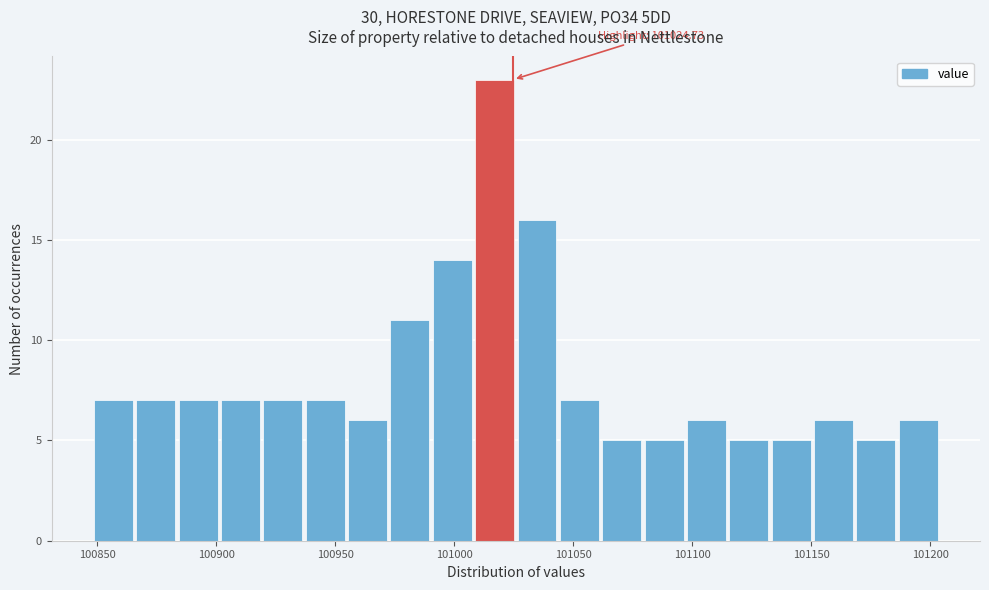

Read against the x-axis, roughly where is the centre of the tallest bar?

101015